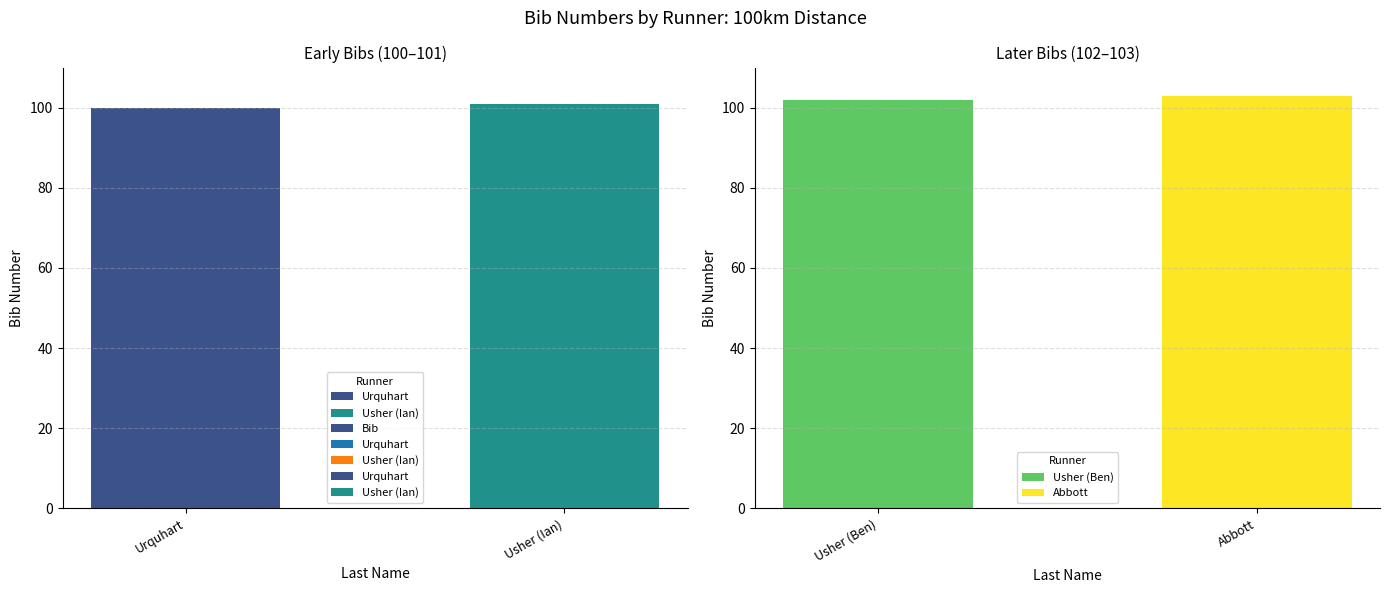

Rank the categories by value from highest to lowest.

Usher (Ian), Urquhart